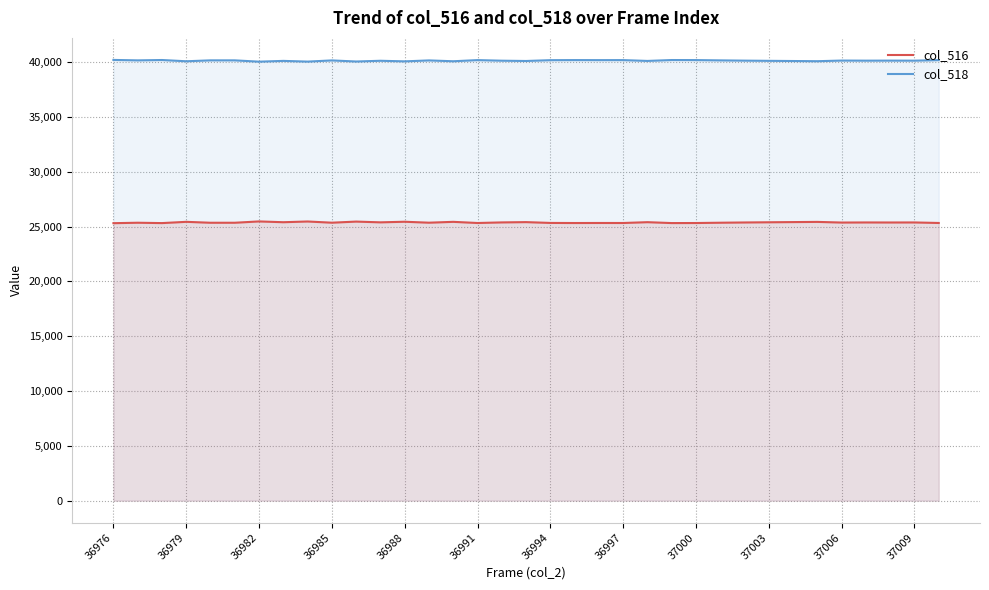

What position from the right is 26?

9